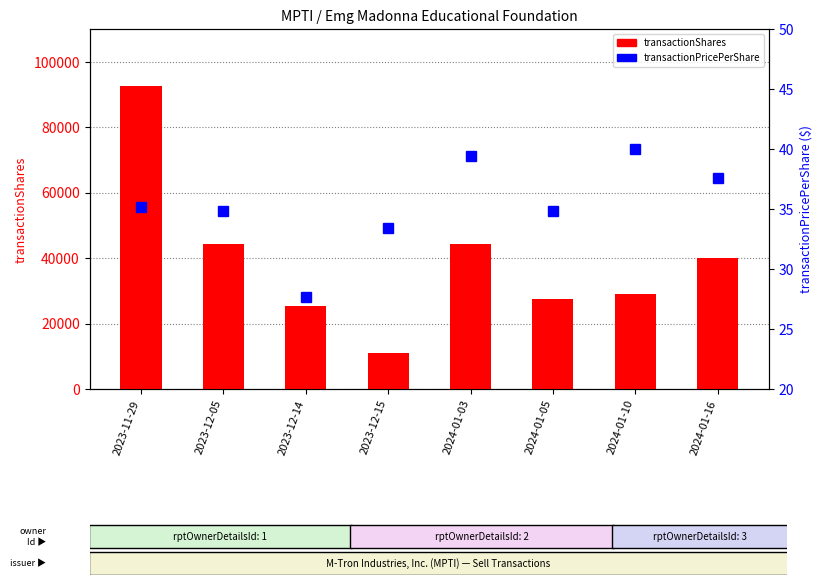

How many values in the transactionShares series exceed 40097?

3